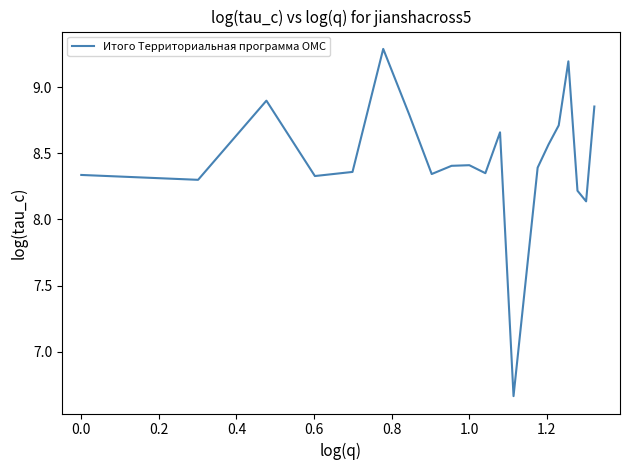

What is the maximum value shown in the chart?

9.3